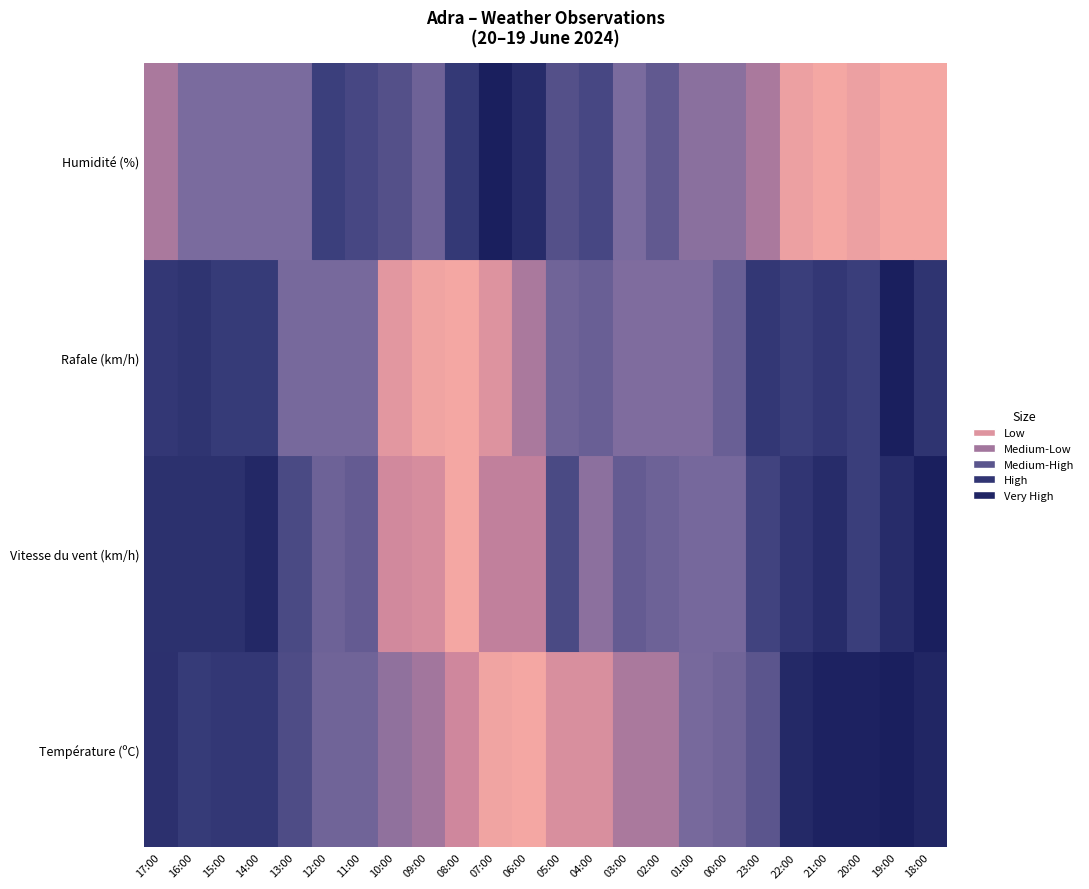

Reading left to right, extract all data points from this chart.

Température (ºC): 20.6	20.3	20.4	20.4	19.9	19.4	19.4	19.0	18.8	18.2	17.5	17.4	18.0	18.0	18.7	18.7	19.3	19.4	19.7	20.8	21.0	21.0	21.1	20.9
Vitesse du vent (km/h): 31.0	31.0	31.0	33.0	26.0	22.0	23.0	12.0	11.0	6.0	14.0	14.0	26.0	19.0	23.0	22.0	21.0	21.0	27.0	30.0	32.0	28.0	32.0	35.0
Rafale (km/h): 48.0	49.0	47.0	47.0	37.0	37.0	37.0	22.0	19.0	18.0	23.0	31.0	38.0	39.0	36.0	36.0	36.0	39.0	48.0	46.0	48.0	46.0	55.0	49.0
Humidité (%): 74.0	77.0	77.0	77.0	77.0	82.0	81.0	80.0	78.0	83.0	87.0	85.0	80.0	81.0	77.0	79.0	76.0	76.0	74.0	68.0	67.0	68.0	67.0	67.0